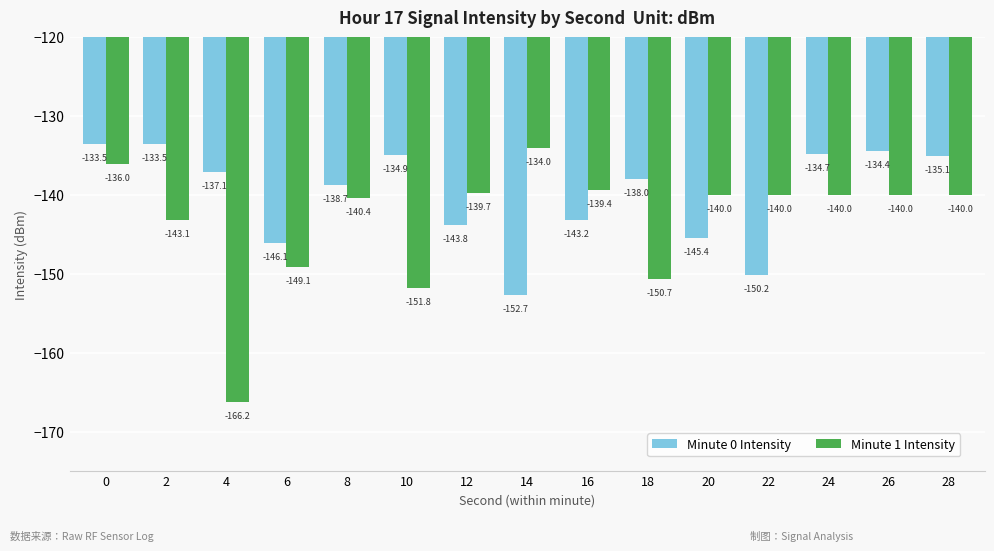

What are all the series names shown in the legend?

Minute 0 Intensity, Minute 1 Intensity